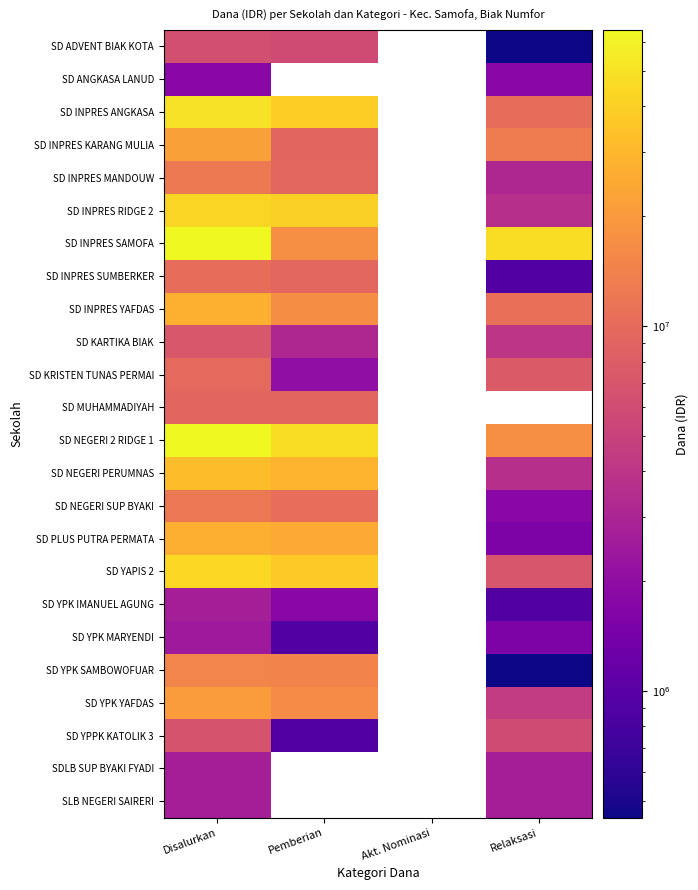

How many positive values does the SD YPK MARYENDI series have?

3